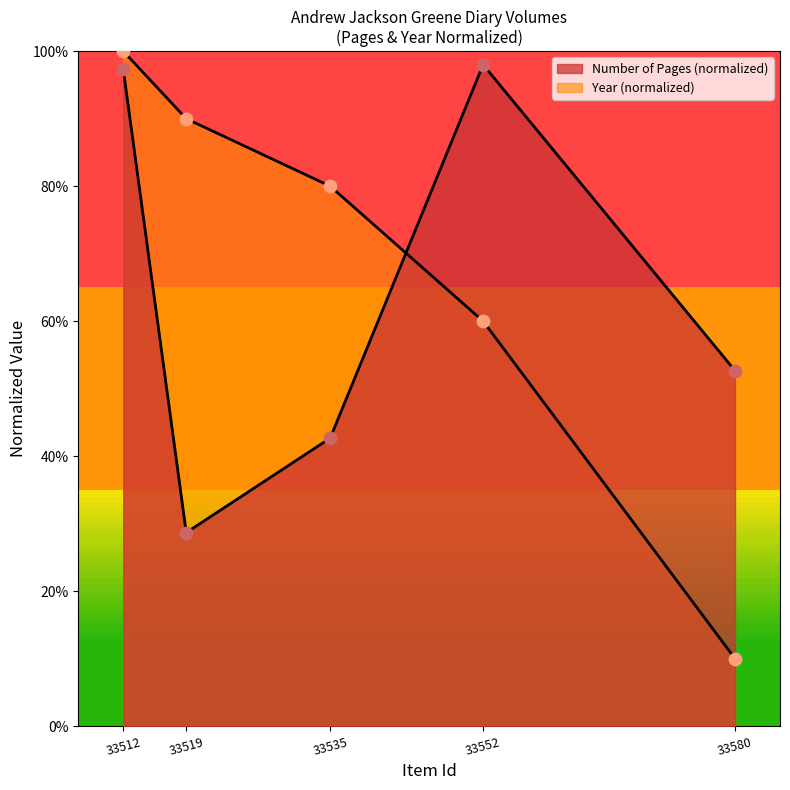

At which category is the sum across all series the highest?

33512